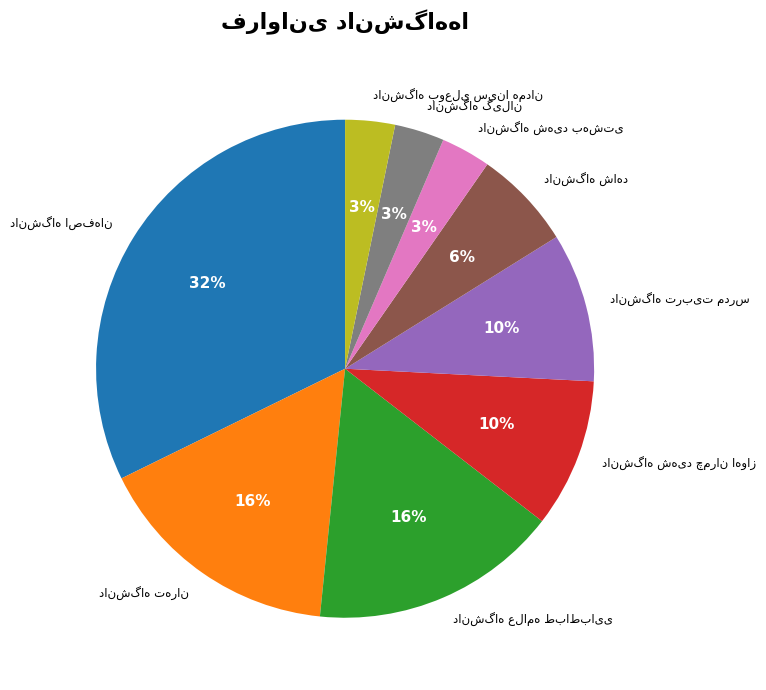

Is there any slice that represents more than half of the pie?

No